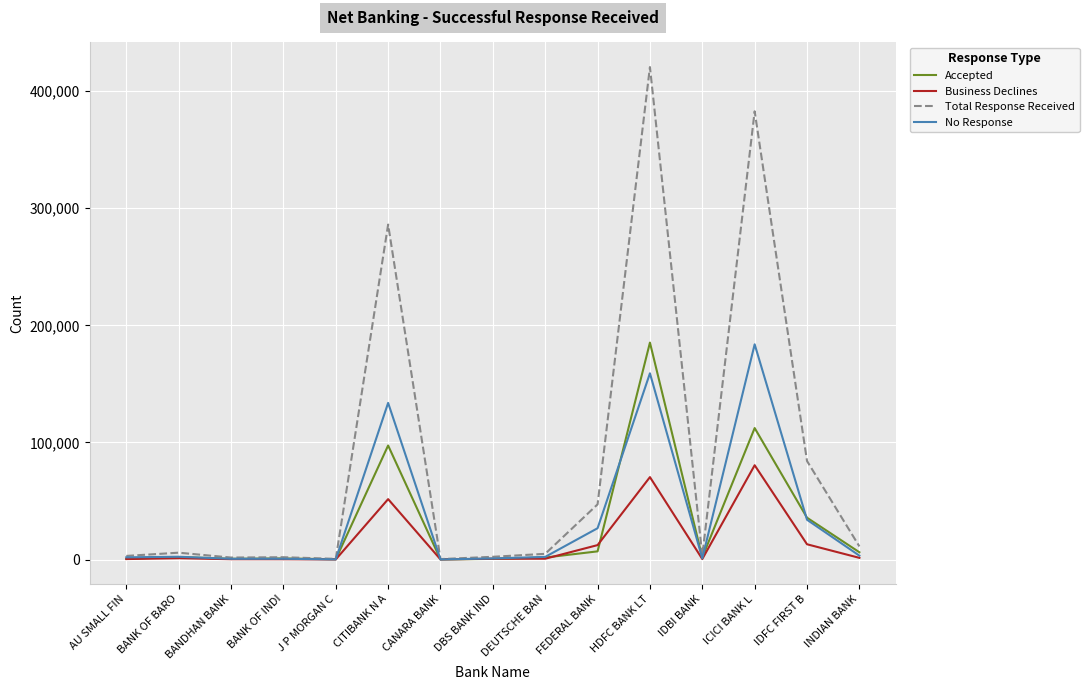

What are all the series names shown in the legend?

Accepted, Business Declines, Total Response Received, No Response